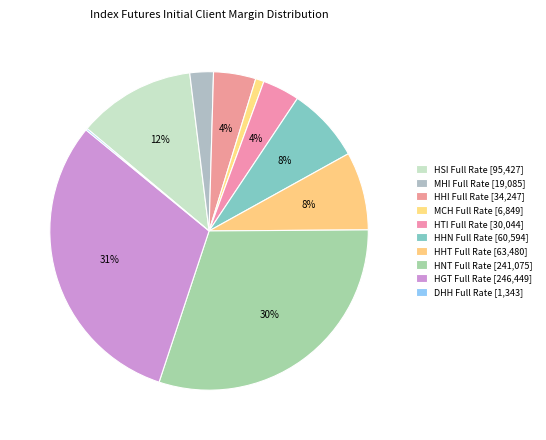

Rank the categories by value from lowest to highest.

DHH Full Rate, MCH Full Rate, MHI Full Rate, HTI Full Rate, HHI Full Rate, HHN Full Rate, HHT Full Rate, HSI Full Rate, HNT Full Rate, HGT Full Rate